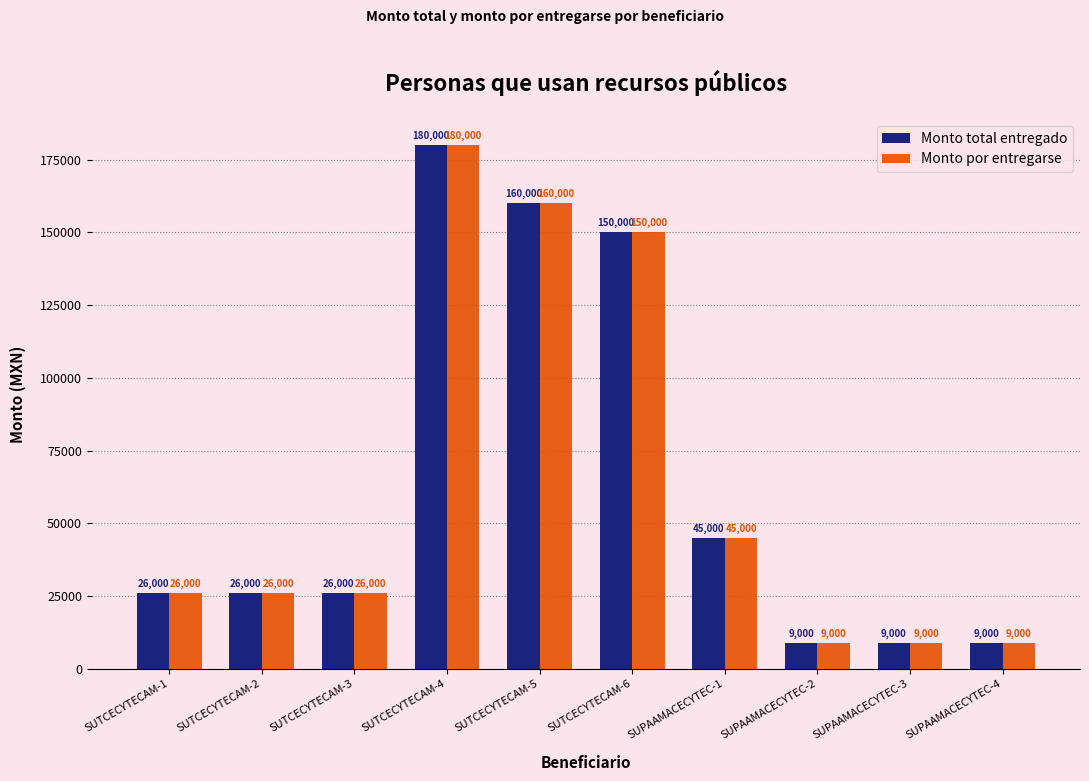

The value of Monto por entregarse at SUPAAMACECYTEC-4 is 9000. True or false?

True